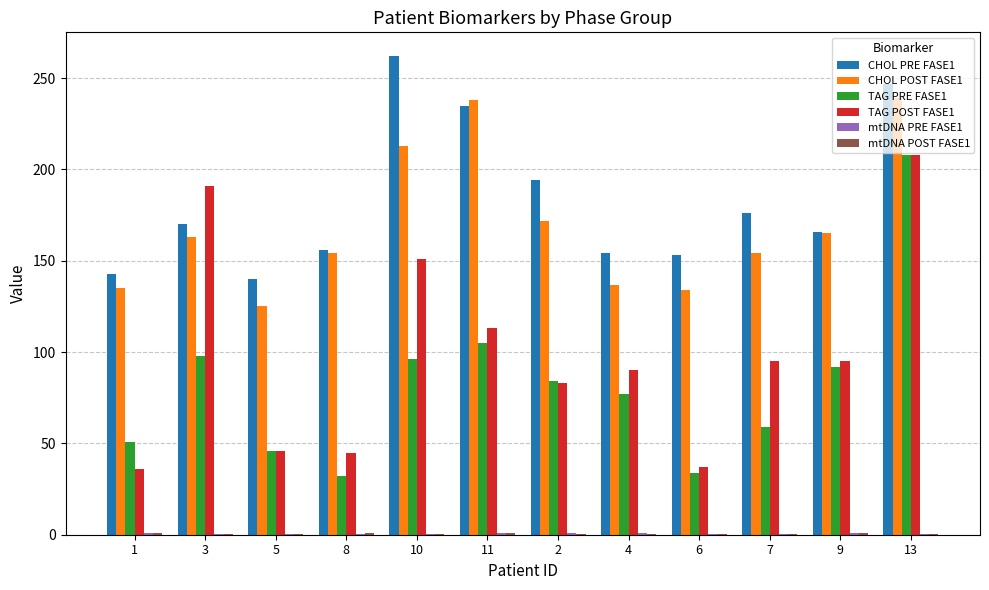

What is the sum of all CHOL PRE FASE1 values?

2196.0